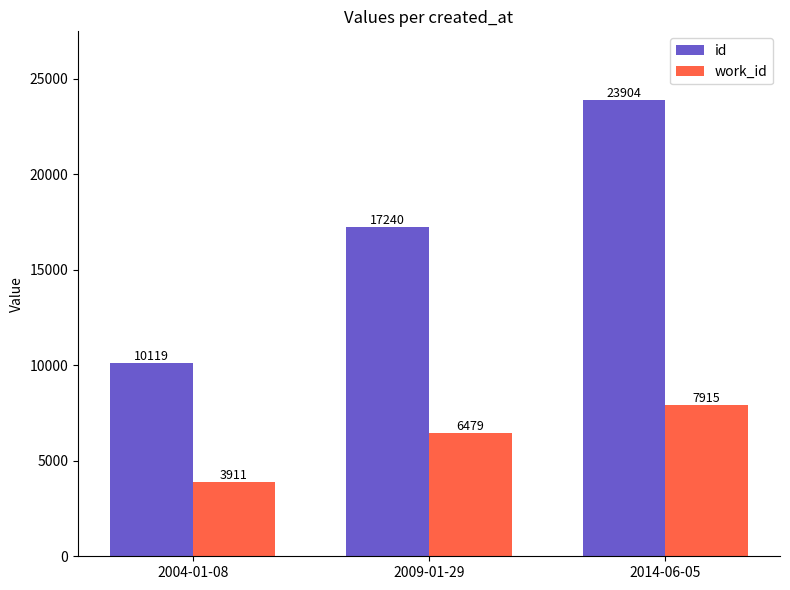

Between 2004-01-08 and 2009-01-29, which series saw the biggest shift?

id